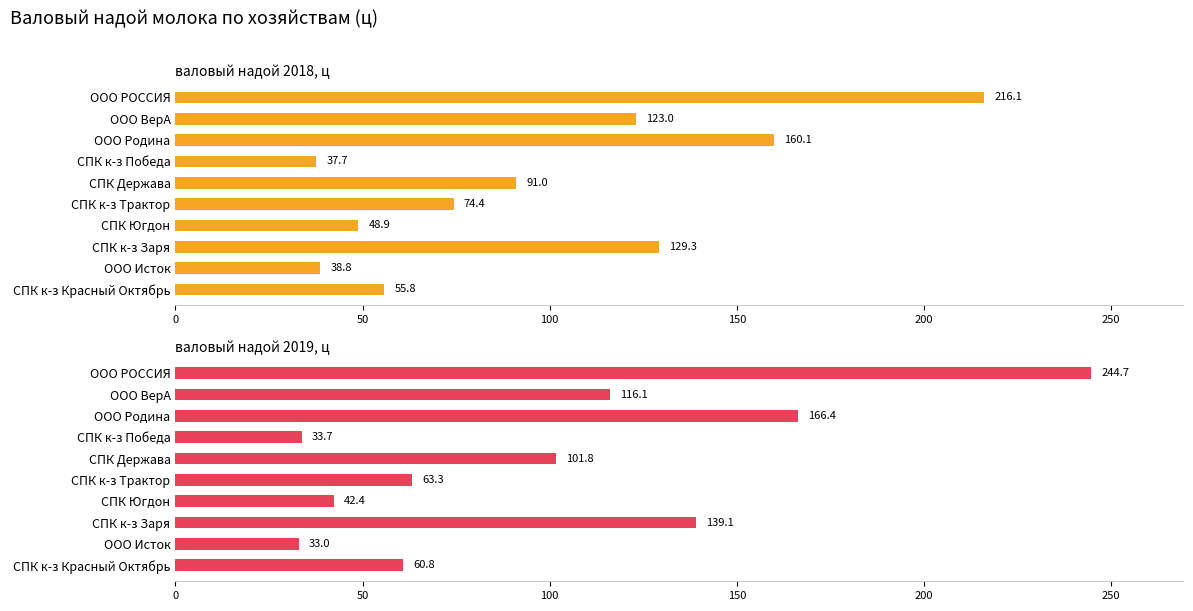

What is the maximum value for валовый надой 2019, ц?

244.7